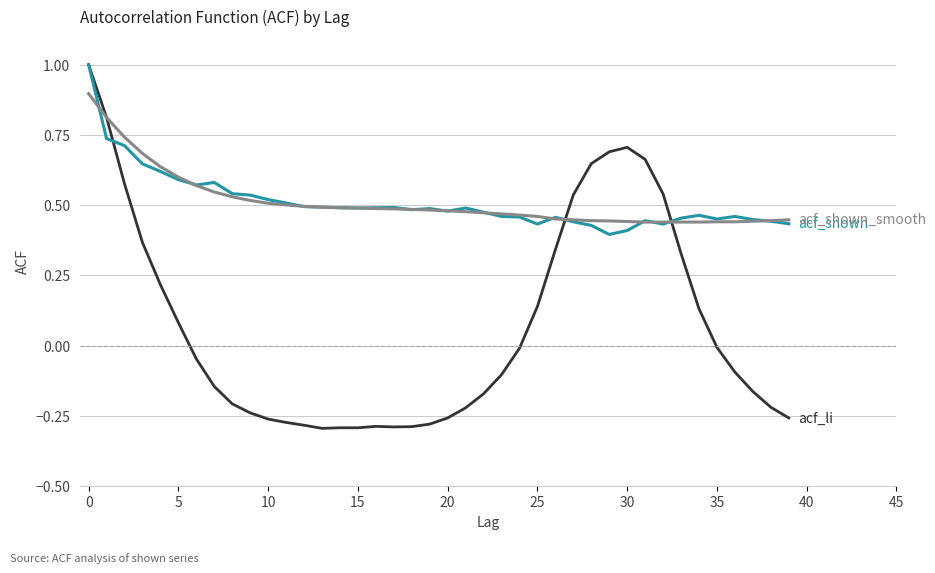

What is the maximum value shown in the chart?

1.0